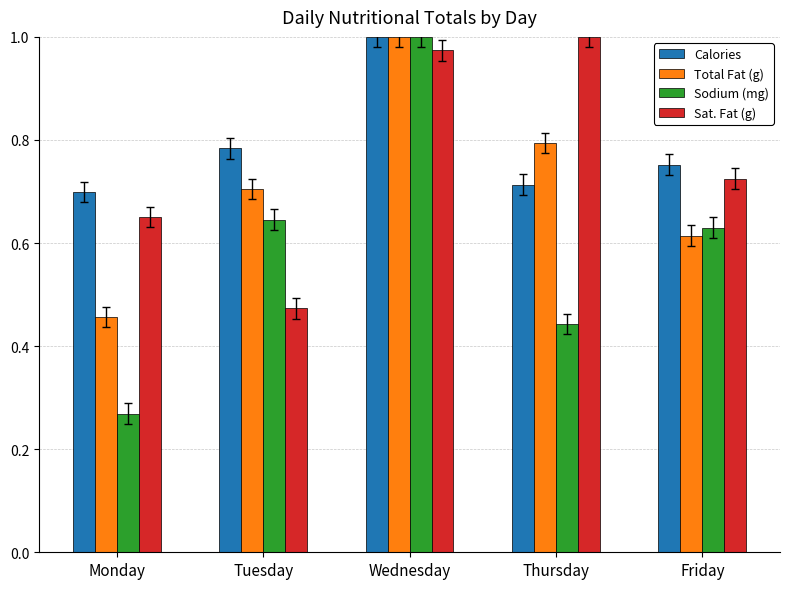

Is it true that Sodium (mg) equals 0.3 at Wednesday?

False